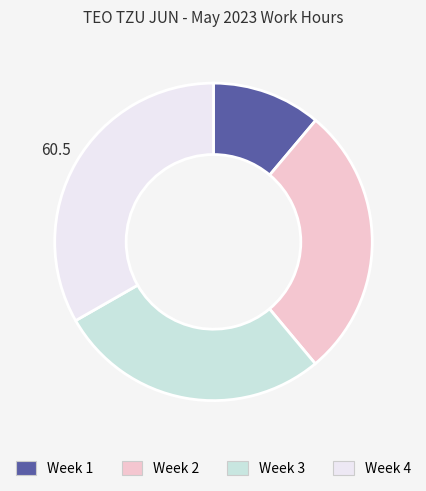

Which has a higher value, Week 4 or Week 3?

Week 4